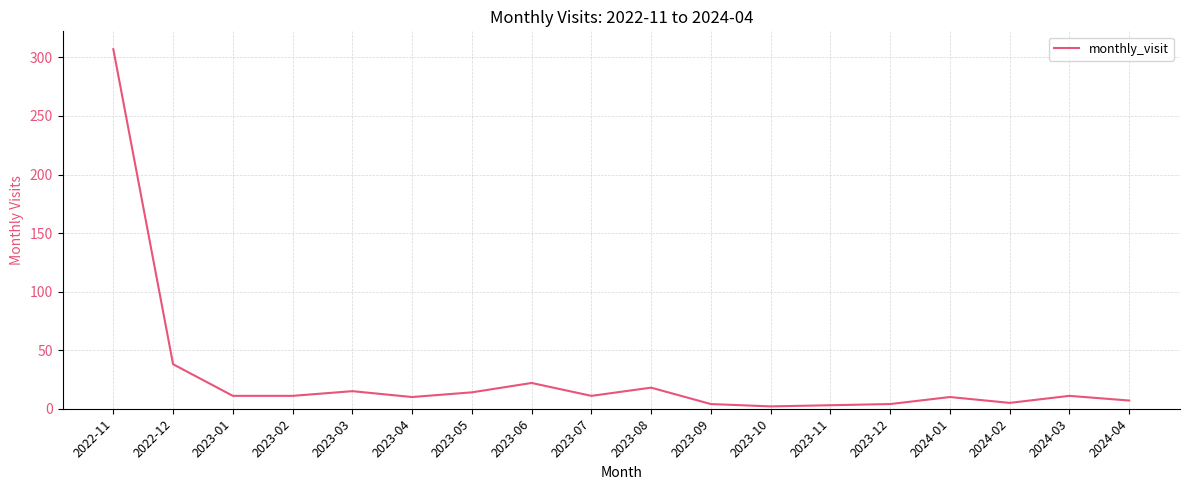

Approximately how many times larger is the value at 2023-10 compared to 2024-02?

0.4